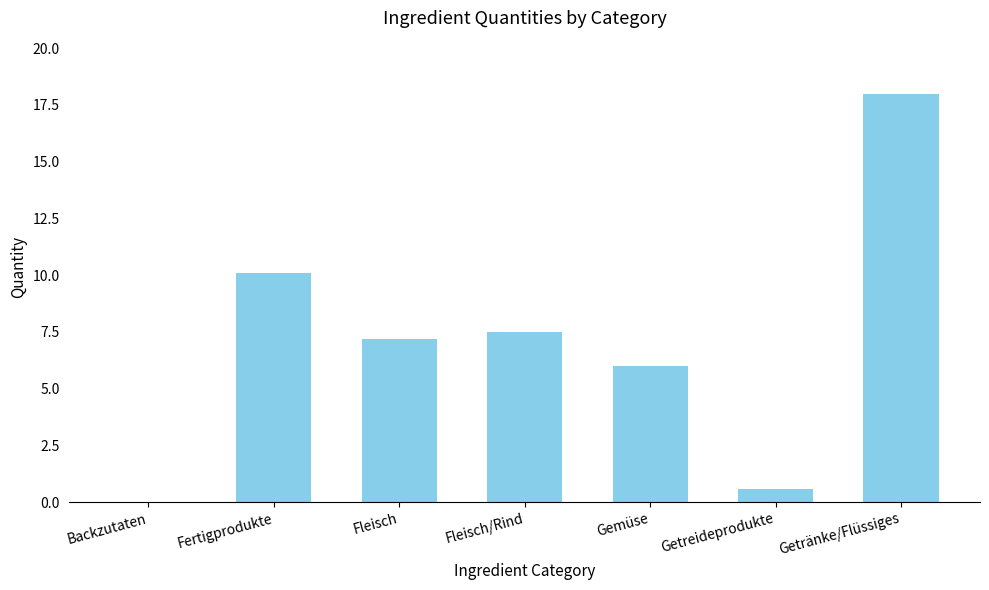

The value at Fleisch is 10.2. True or false?

False